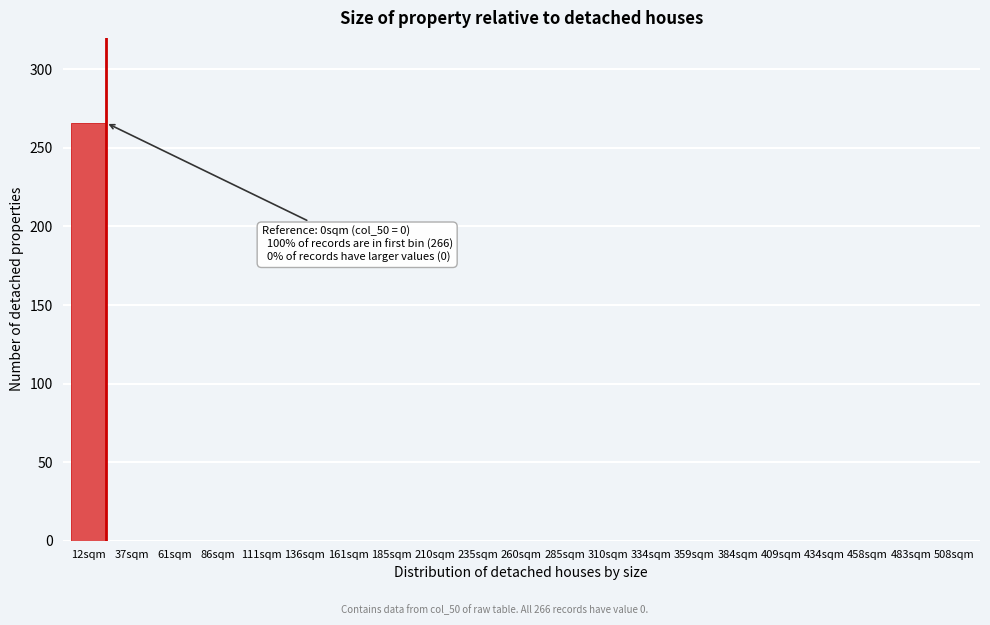

Reading left to right, transcribe all the data shown in this chart.

12sqm=266	37sqm=0	61sqm=0	86sqm=0	111sqm=0	136sqm=0	161sqm=0	185sqm=0	210sqm=0	235sqm=0	260sqm=0	285sqm=0	310sqm=0	334sqm=0	359sqm=0	384sqm=0	409sqm=0	434sqm=0	458sqm=0	483sqm=0	508sqm=0